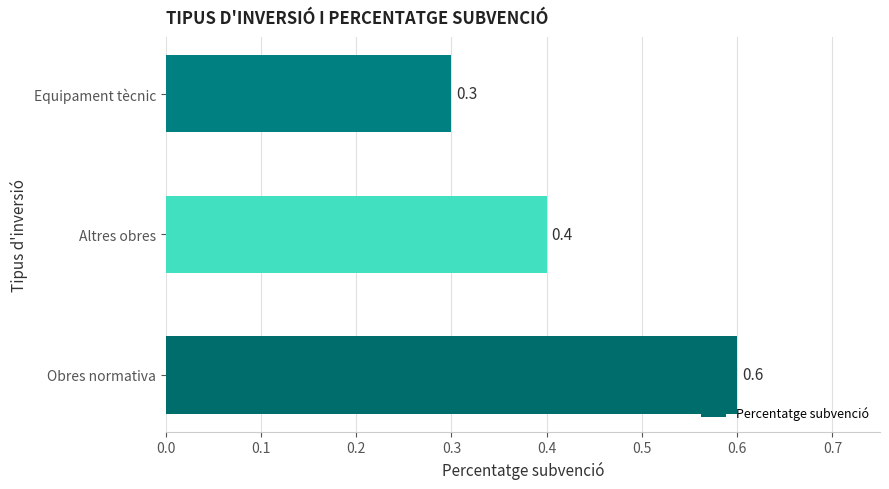

At which label is the value closest to 0?

Equipament tècnic